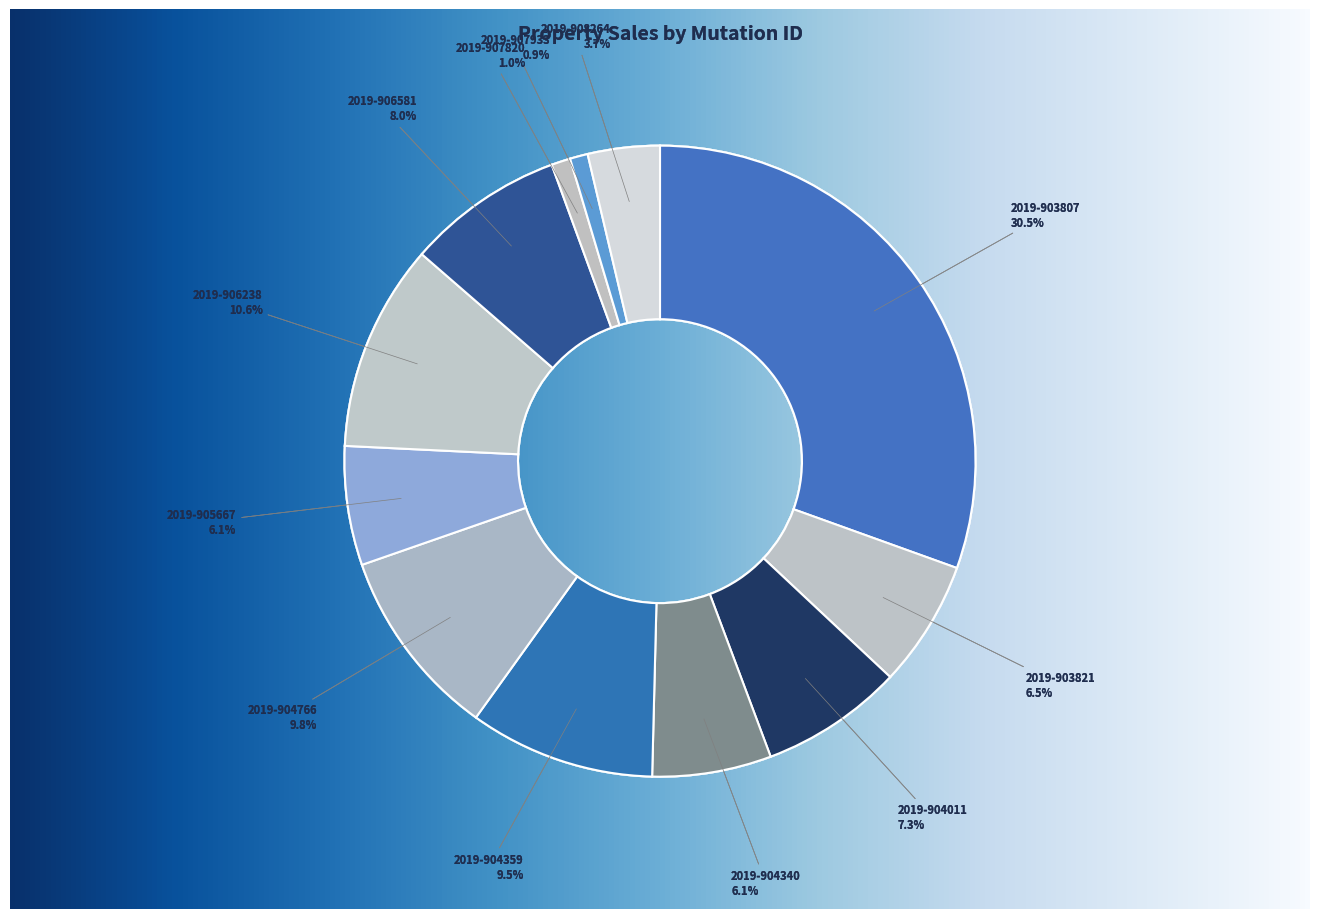

How many segments does this pie chart have?

12